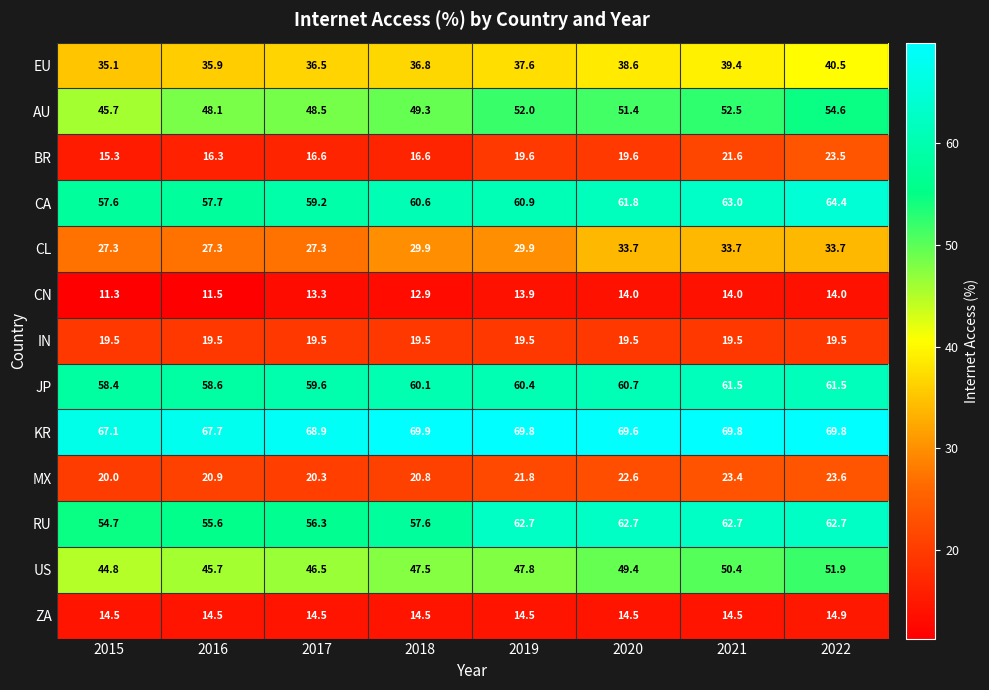

Is it true that JP equals 60.1 at 2018?

True